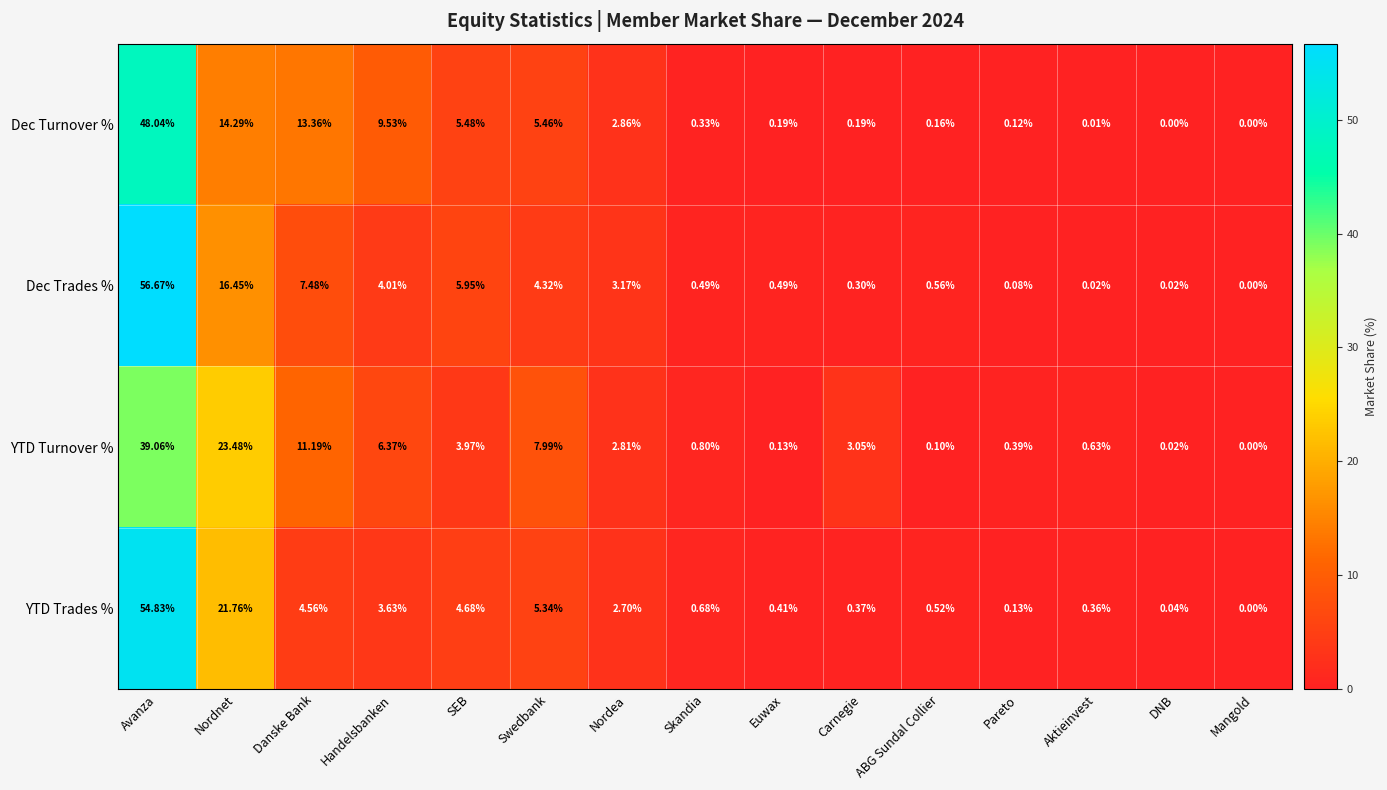

Which series has the largest total across all categories?

Dec Turnover %